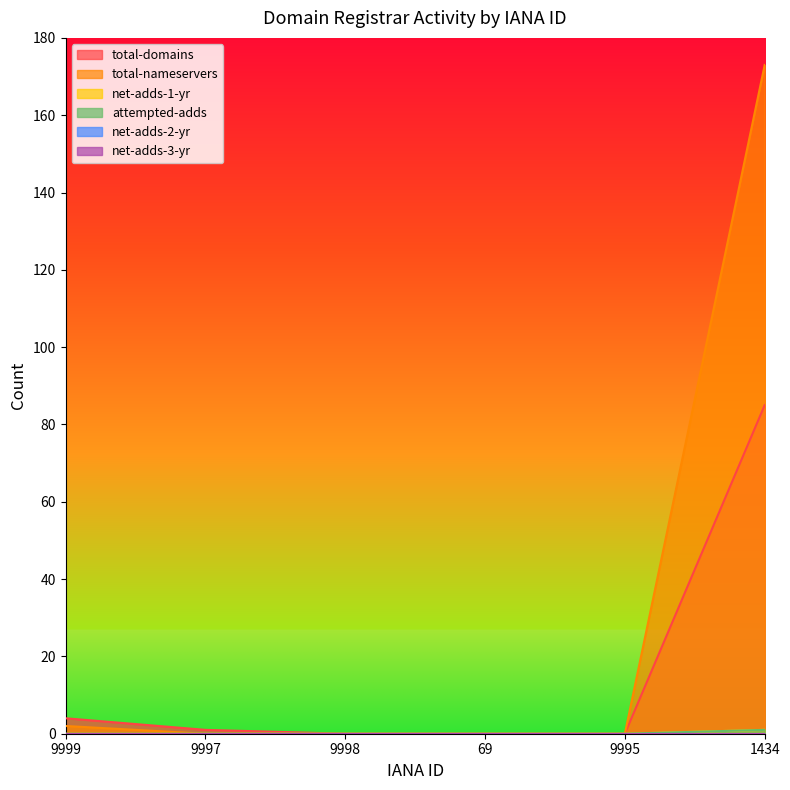

Is the value of total-nameservers at 9997 greater than the value of net-adds-1-yr at 9998?

No